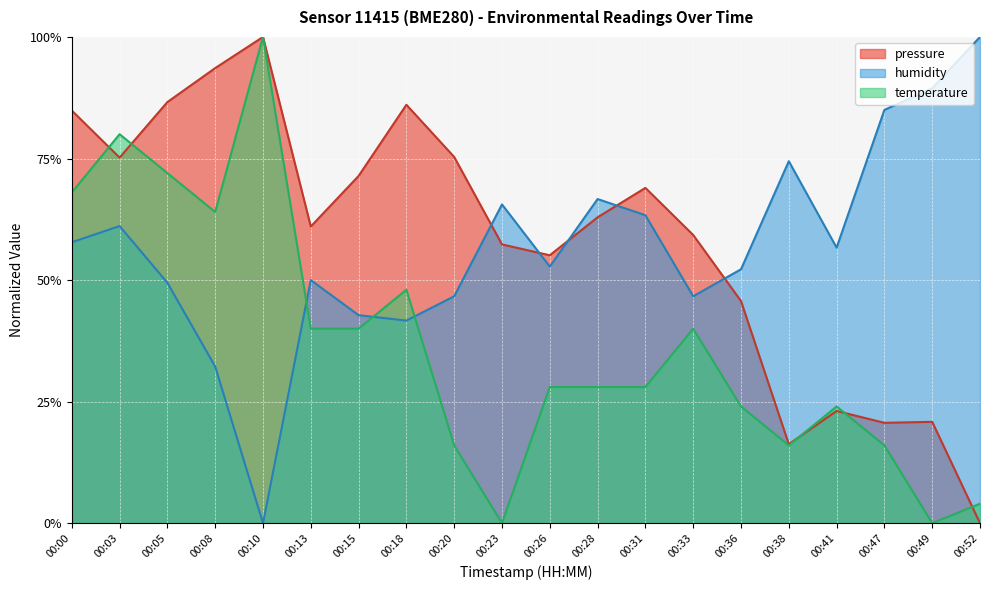

True or false: temperature has more than 2 interior local peaks.

True